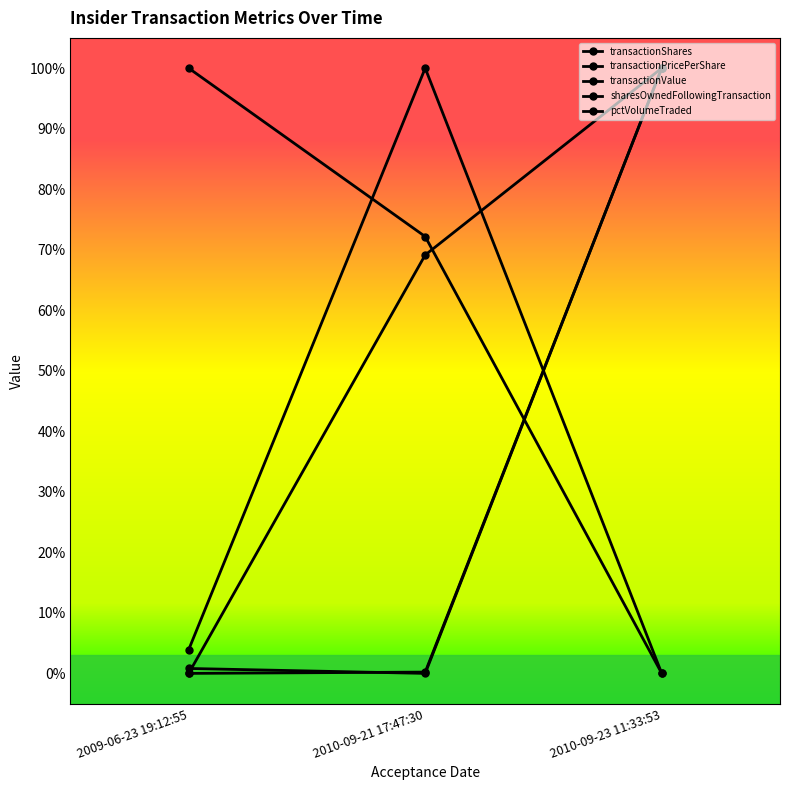

What is the label of the 2nd point from the right?

2010-09-21 17:47:30